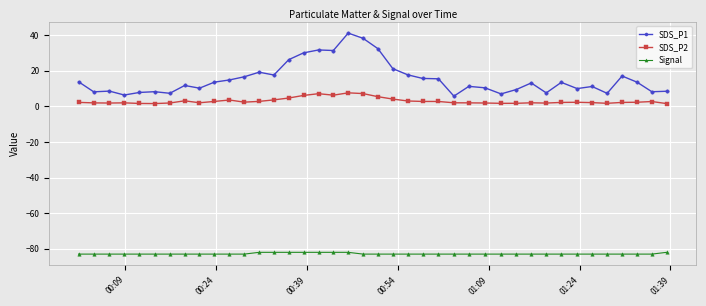

True or false: SDS_P1 has more than 0 points higher than both neighbors.

True